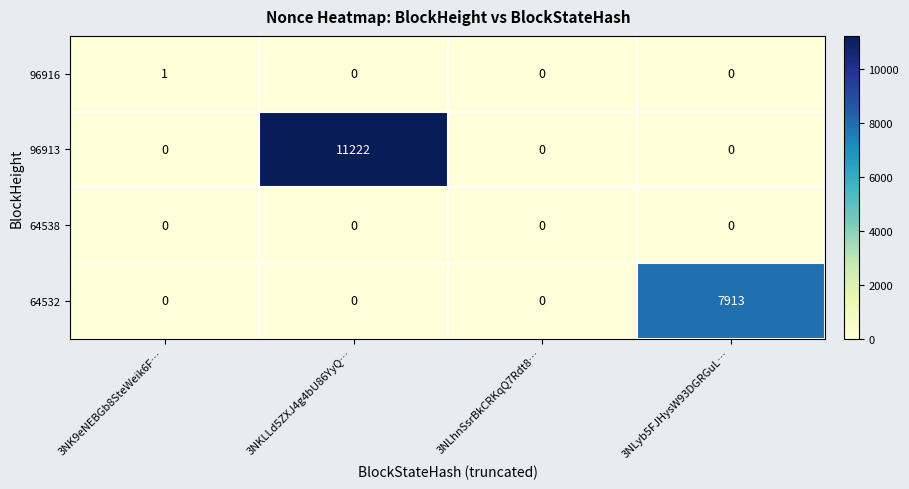

Is it true that 96916 equals 0 at 3NLhnSsrBkCRKqQ7Rdt8…?

True